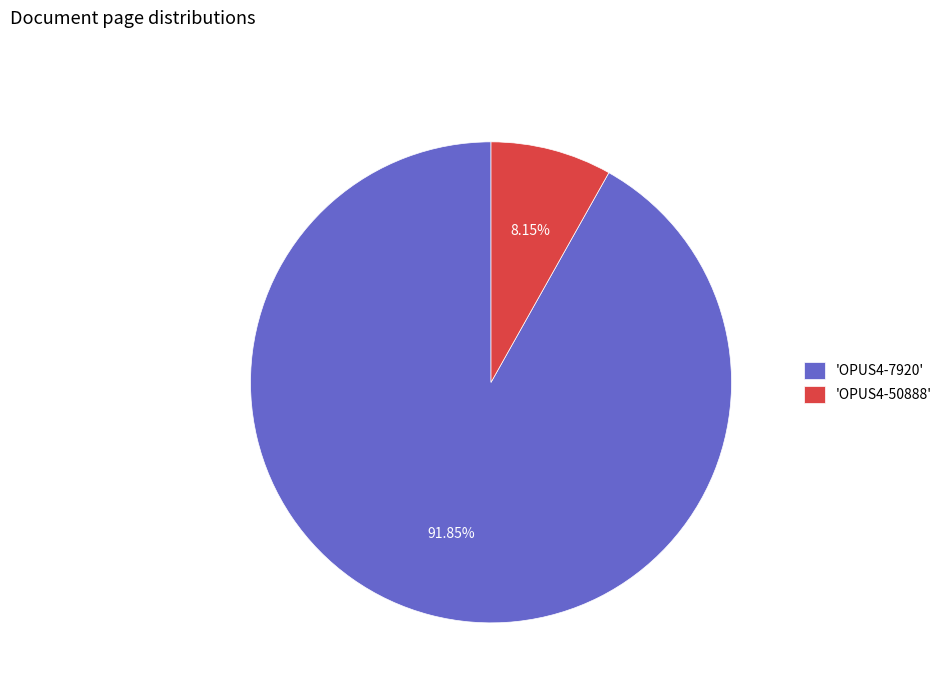

Is the sum of 'OPUS4-7920' and 'OPUS4-50888' greater than half?

Yes